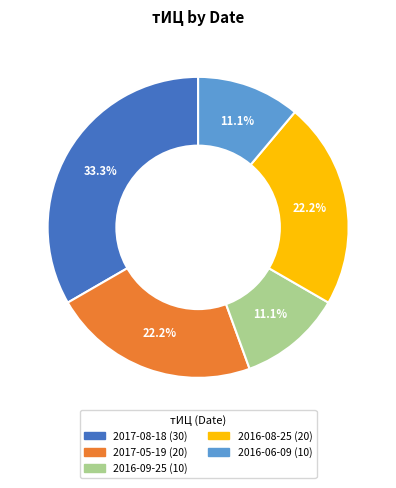

How many segments does this pie chart have?

5